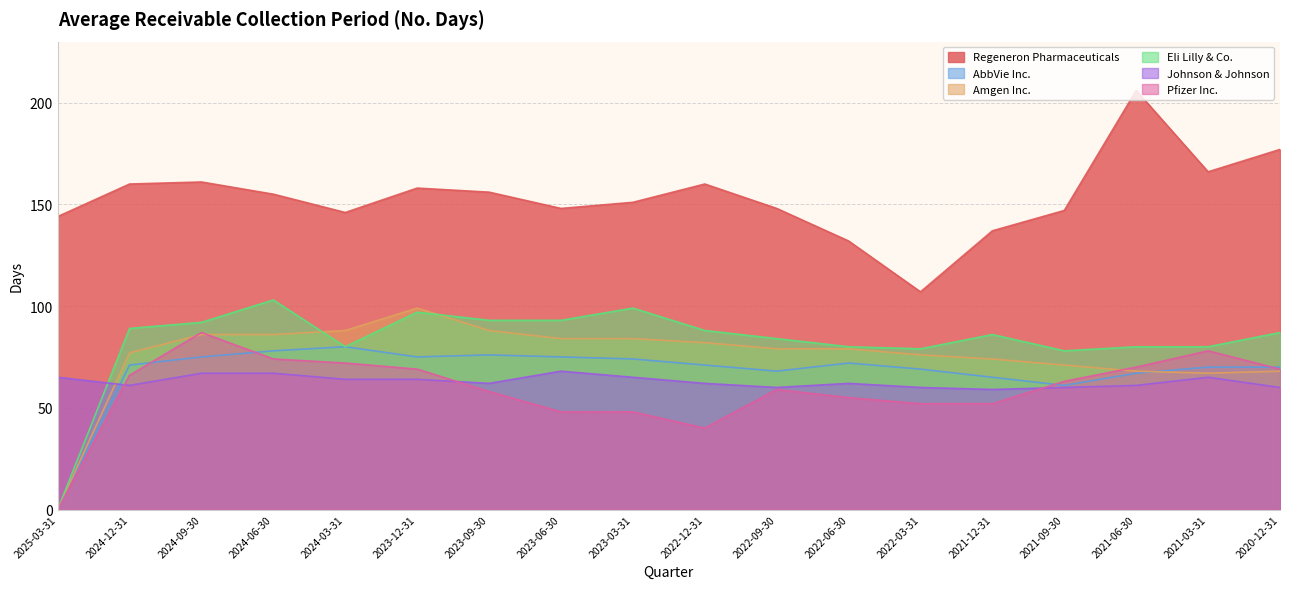

How many values in the AbbVie Inc. series are below 71?

8